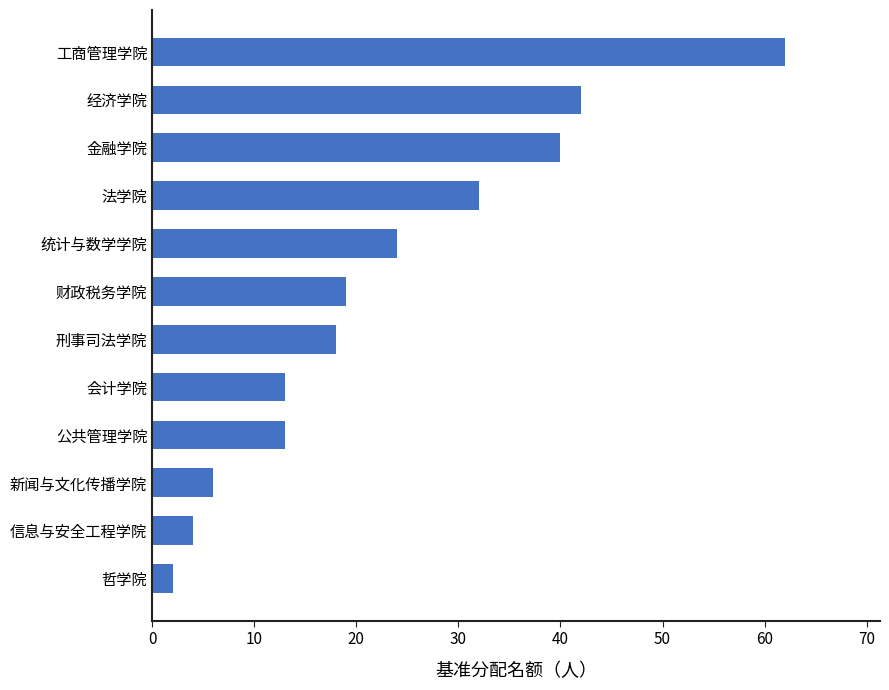

Which category has the lowest value across all series?

哲学院